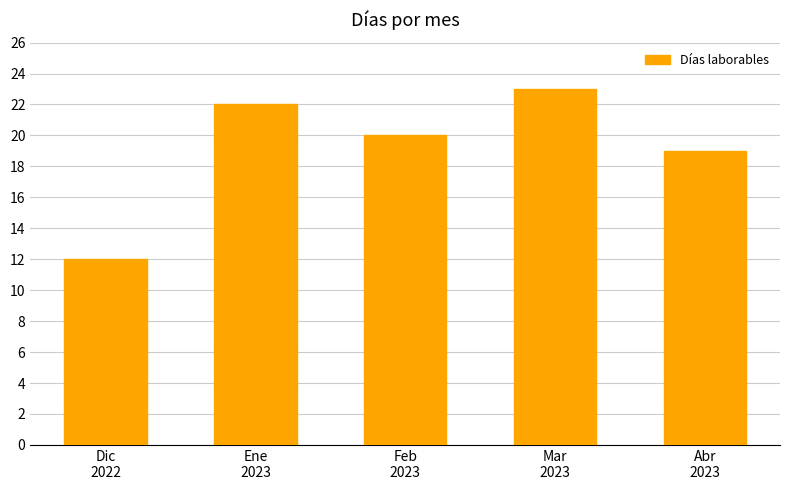

What is the change in value from Ene
2023 to Abr
2023?

-3